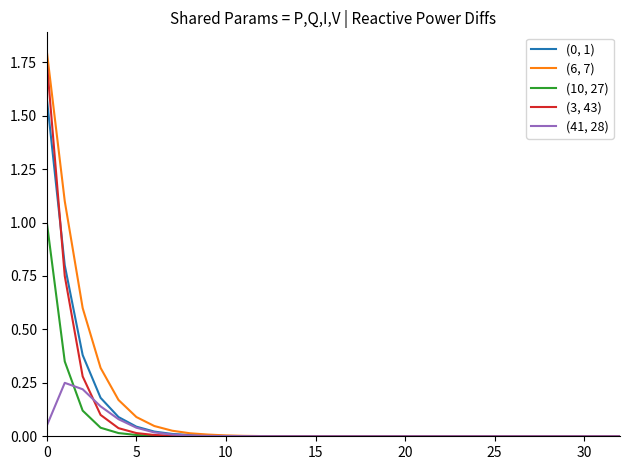

Which series has the widest spread of values?

(6, 7)